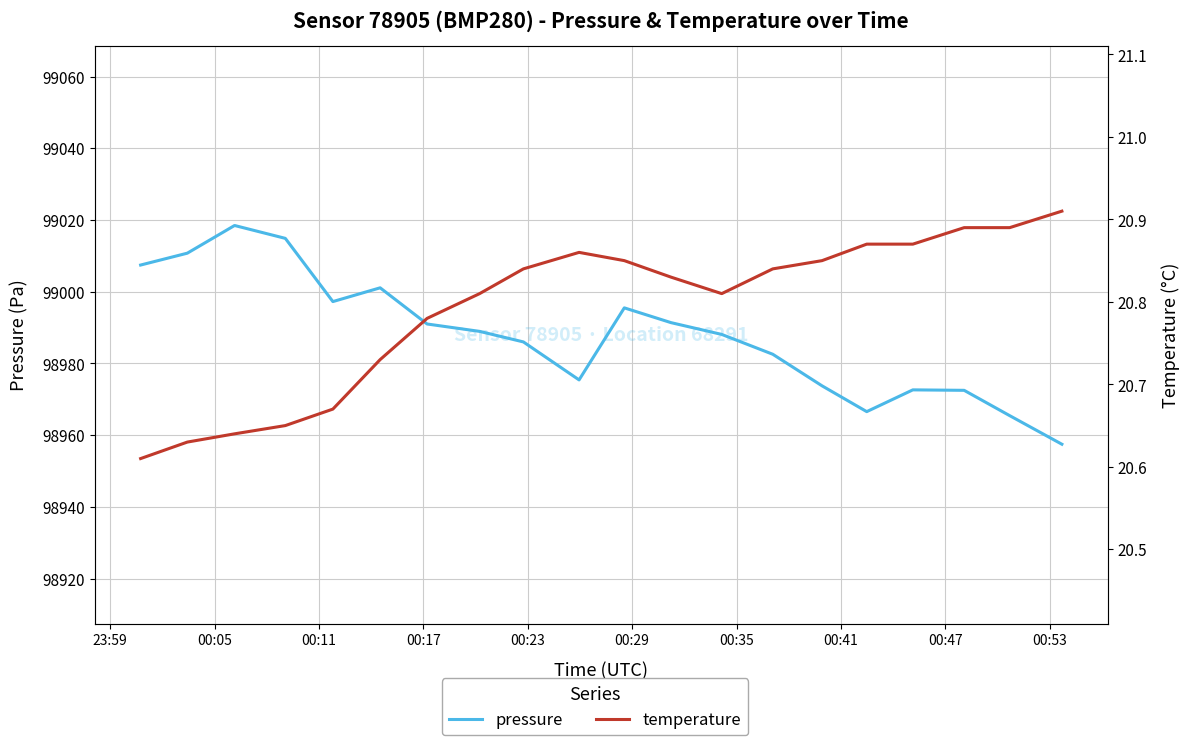

Rank the series at 00:29 from lowest to highest value.

temperature, pressure